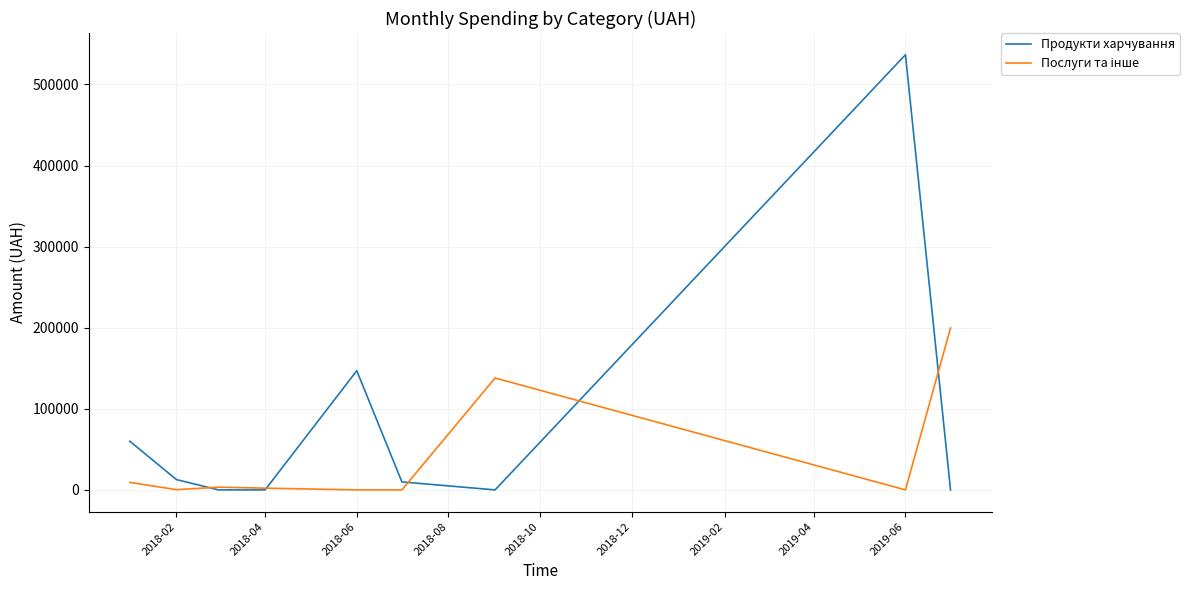

How many series are shown in this chart?

2